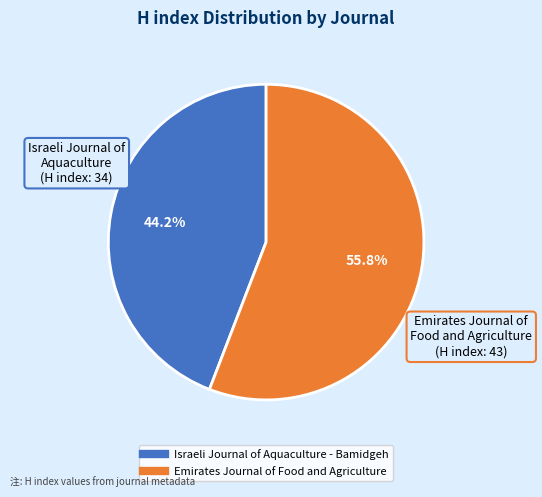

What is the largest slice in the pie chart?

Emirates Journal of Food and Agriculture